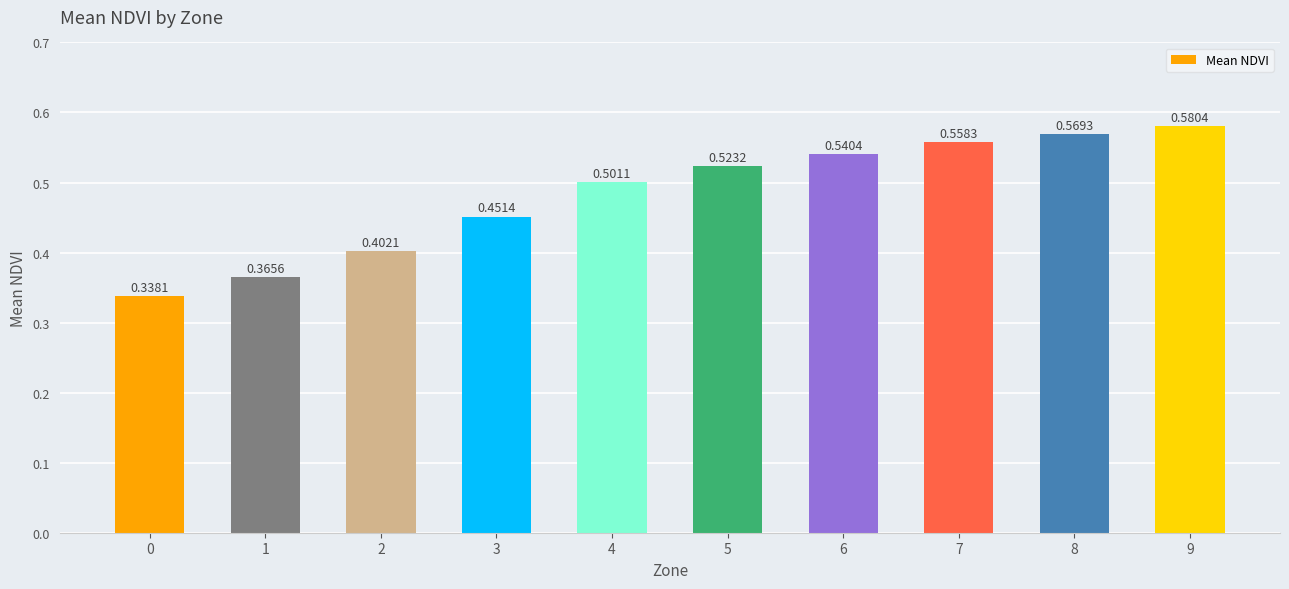

List the labels in order of value, largest first.

9, 8, 7, 6, 5, 4, 3, 2, 1, 0